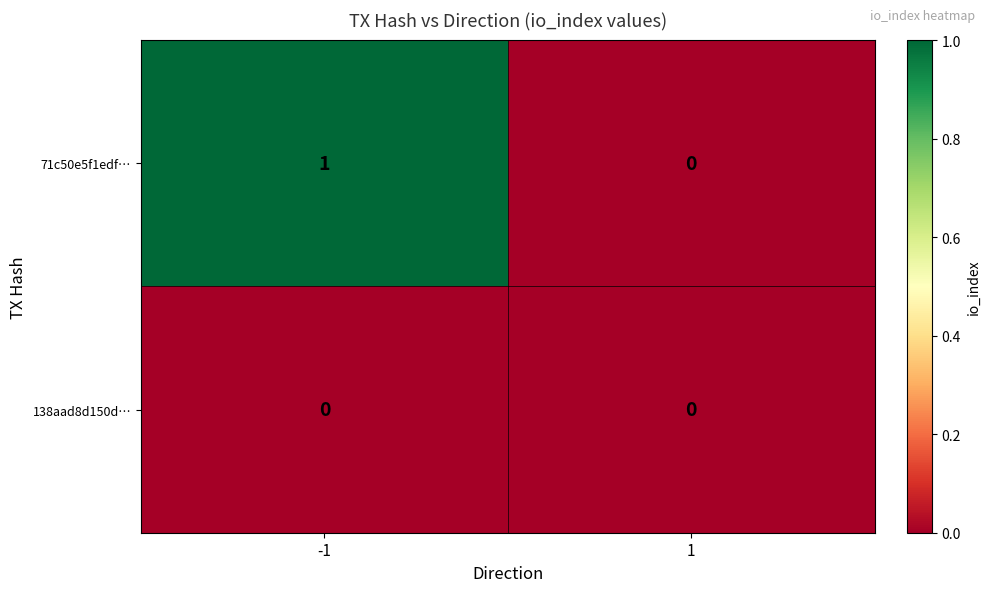

Which series has the largest range (max minus min)?

71c50e5f1edf…